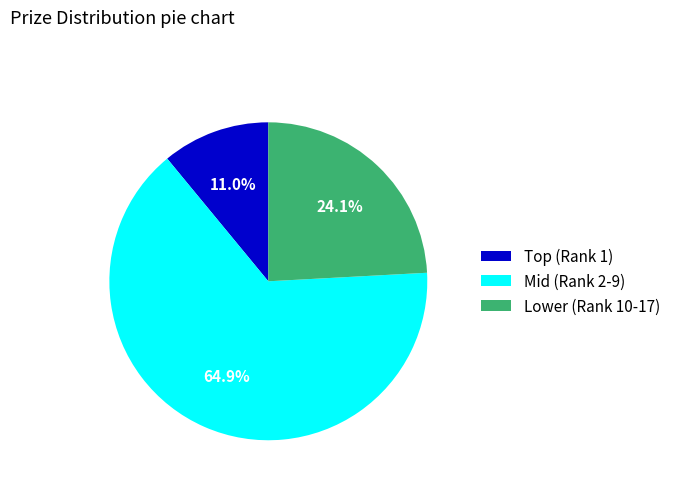

How many segments does this pie chart have?

3